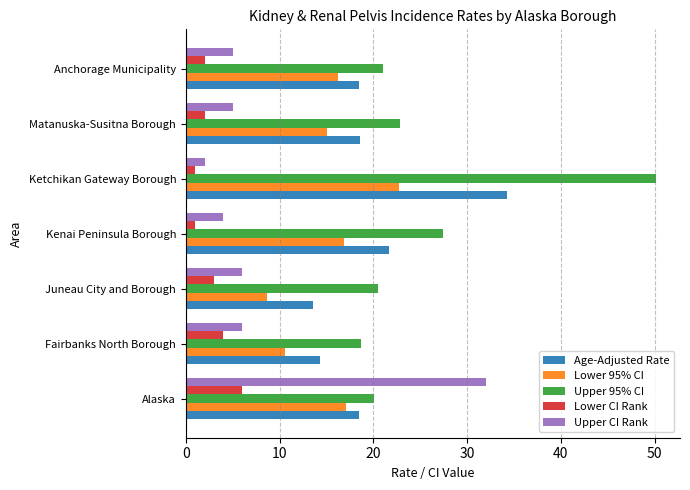

What is the greatest value displayed?

50.2